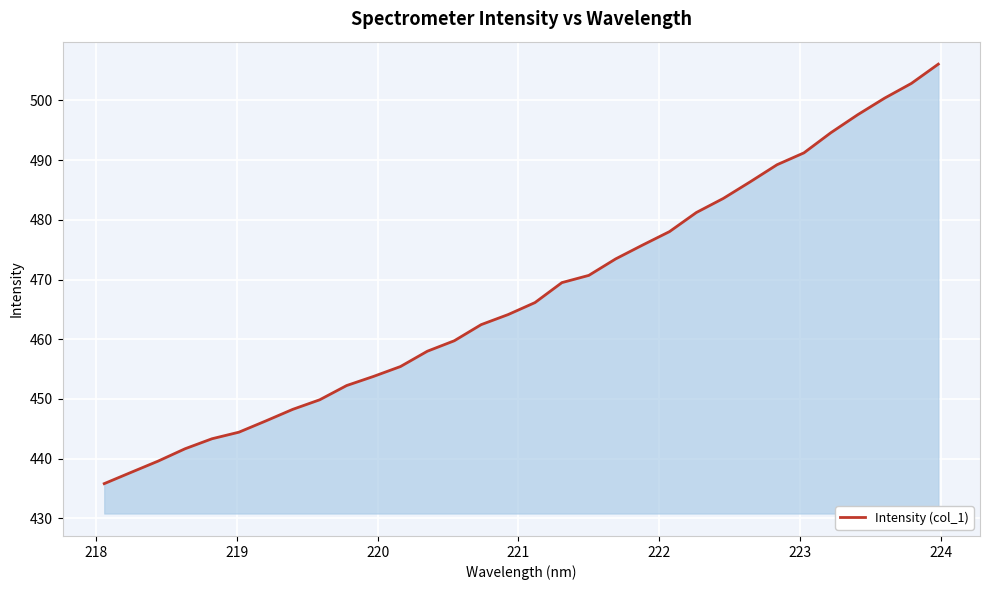

What is the maximum value shown in the chart?

506.1